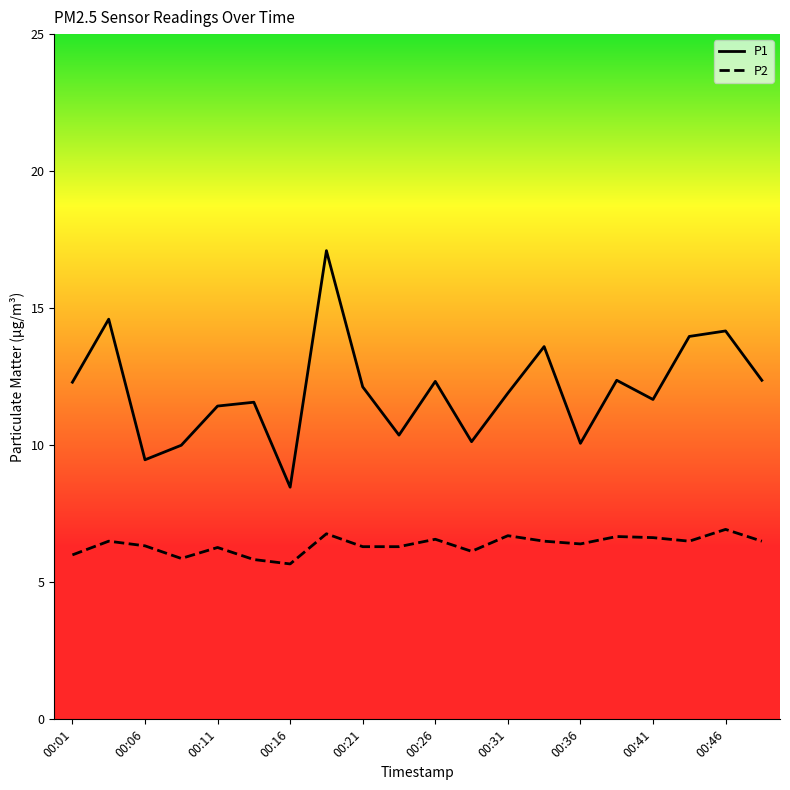

What is the minimum value for P1?

8.5